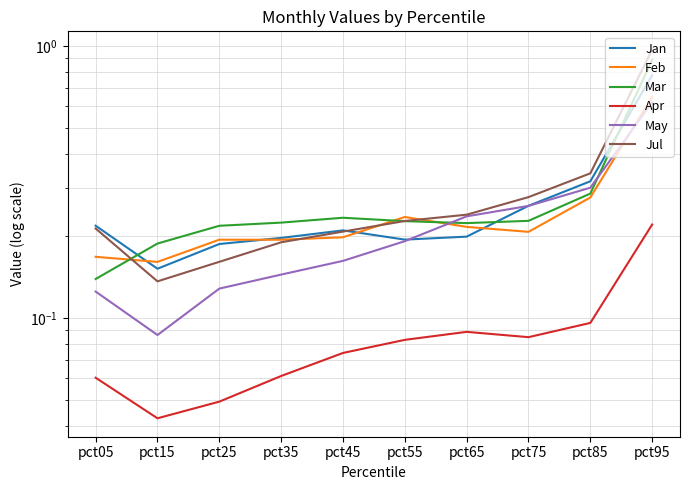

True or false: Mar has a value of 0.1 at pct05.

True